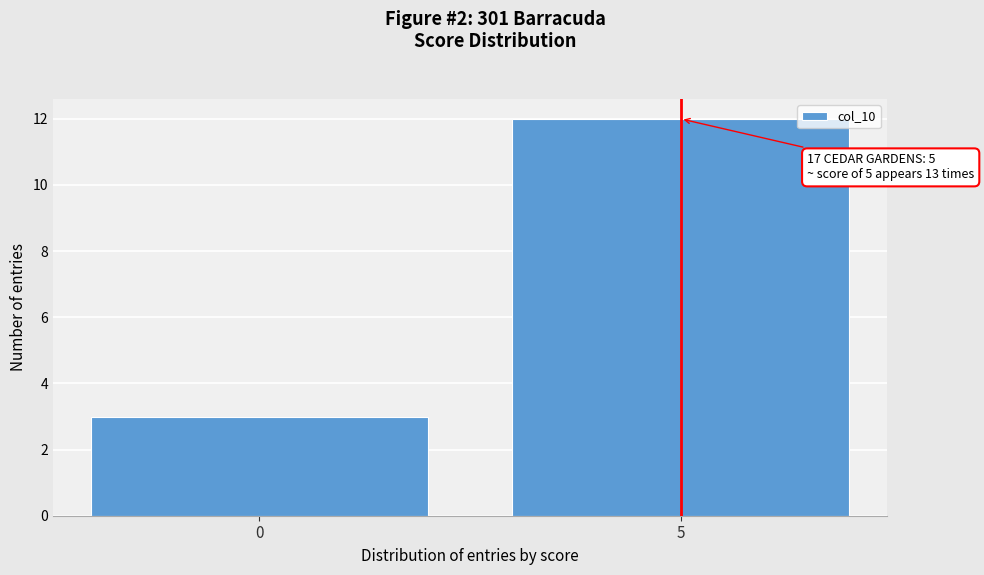

Reading left to right, what are all the values shown in this chart?

3	12